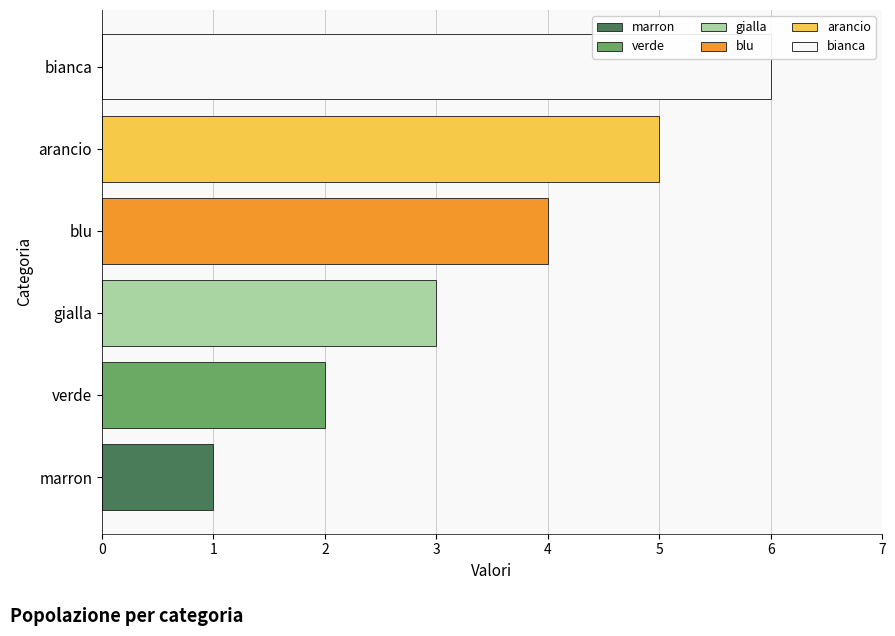

What is the change in value from arancio to bianca?

+1